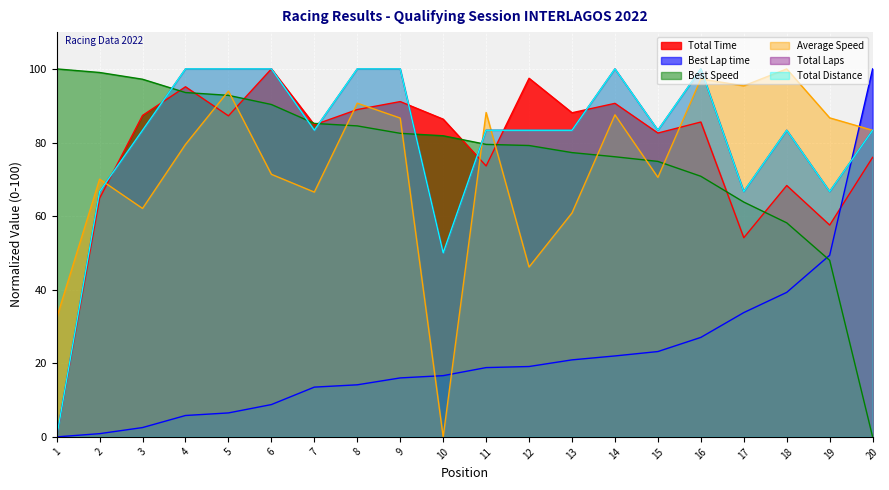

Does the chart display data point markers on the line(s)?

No